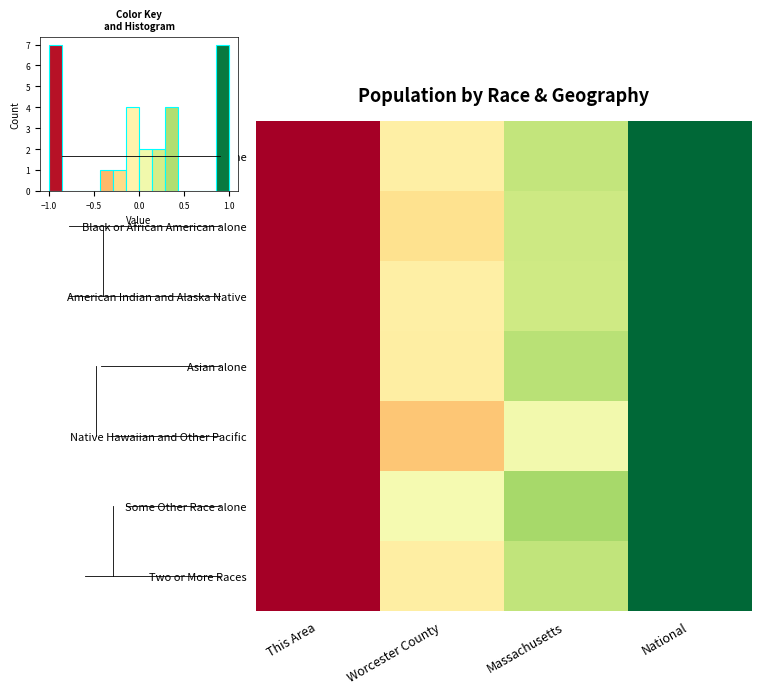

Count the number of data series in this chart.

7